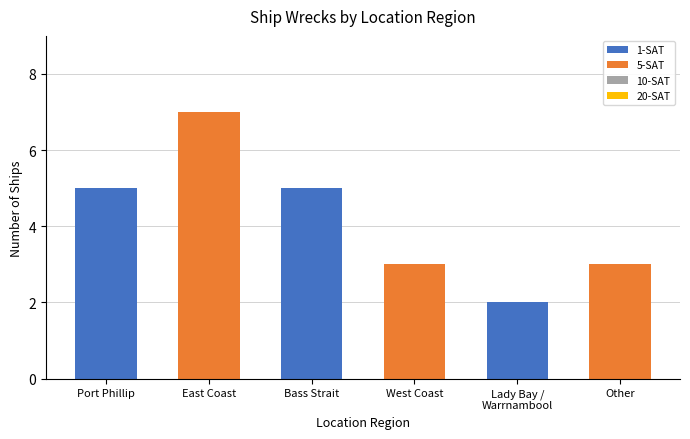

The value at West Coast is 3. True or false?

True